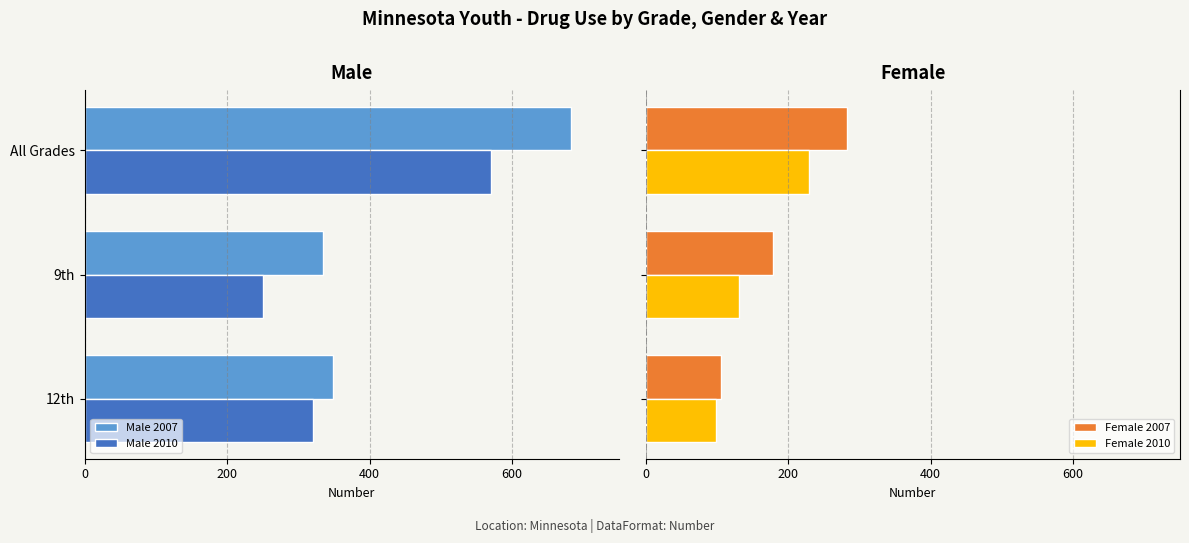

What is the average value of the Female 2010 series?

153